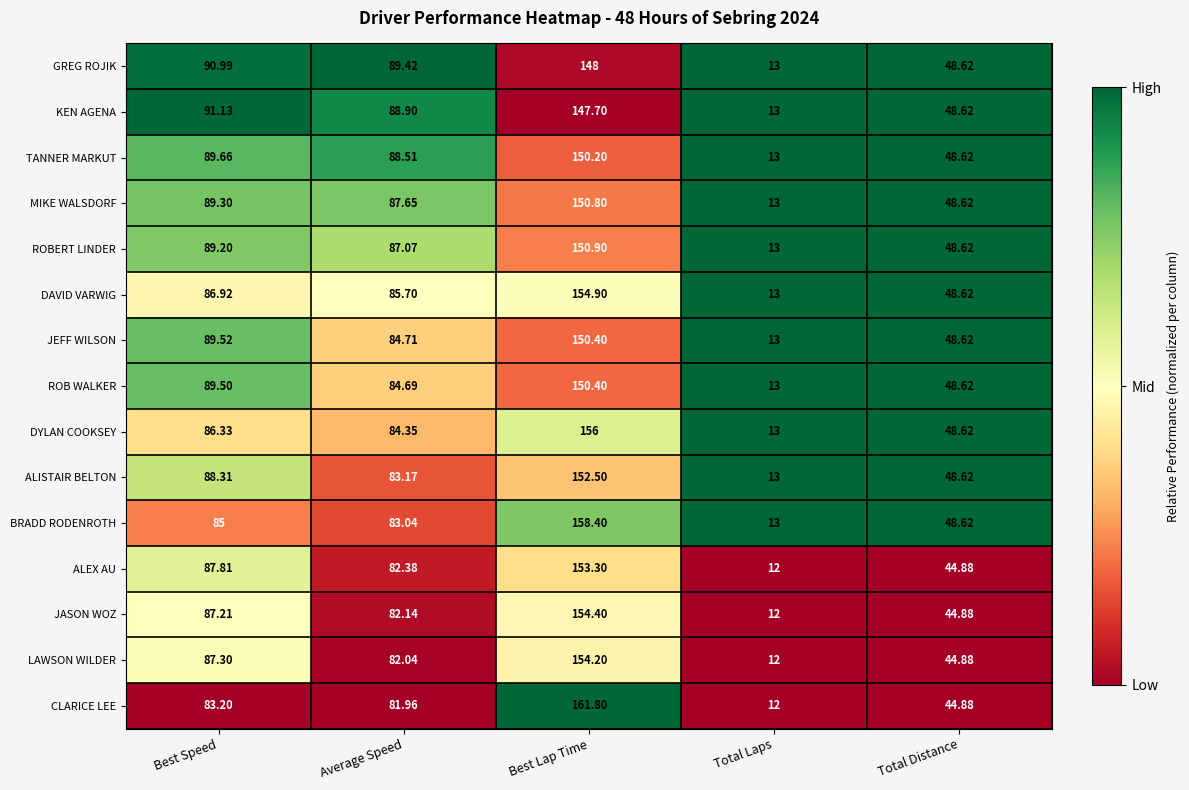

Which category has the highest value across all series?

Best Lap Time